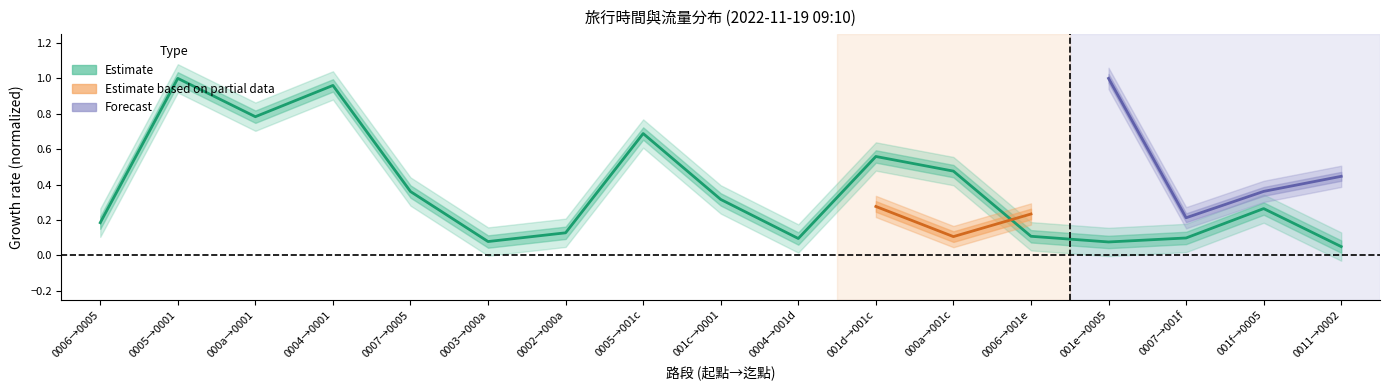

Reading left to right, what are all the values shown in this chart?

0.2	1.0	0.8	1.0	0.4	0.1	0.1	0.7	0.3	0.1	0.6	0.5	0.1	0.1	0.1	0.3	0.0